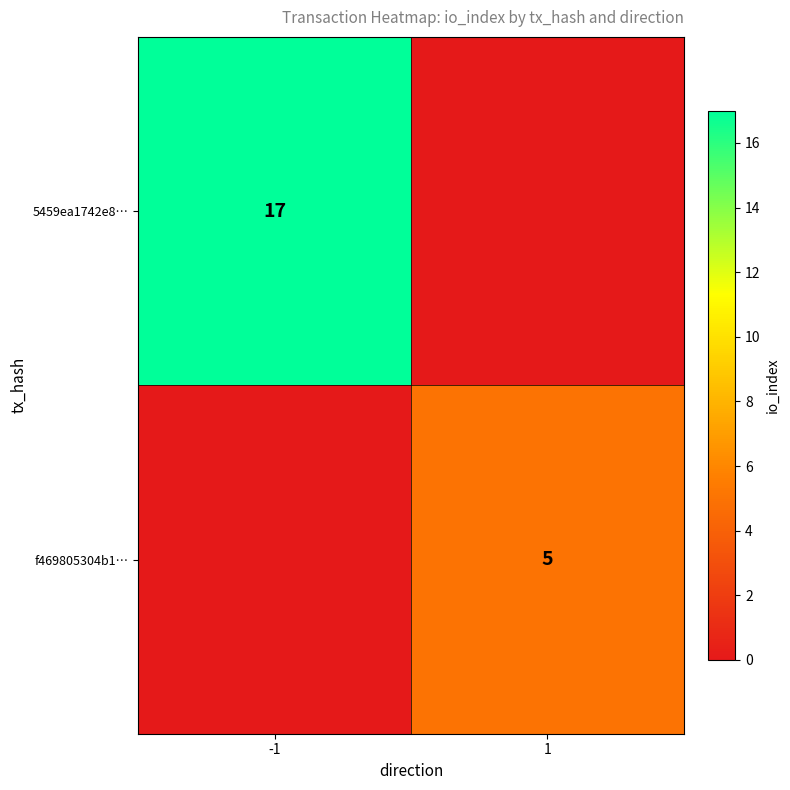

True or false: f469805304b1… has a value of 2 at 1.

False